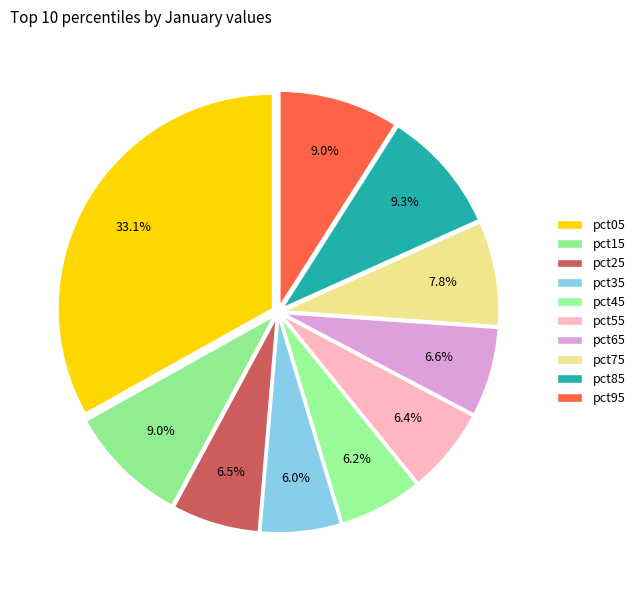

To the nearest percent, what is the average slice percentage?

10%